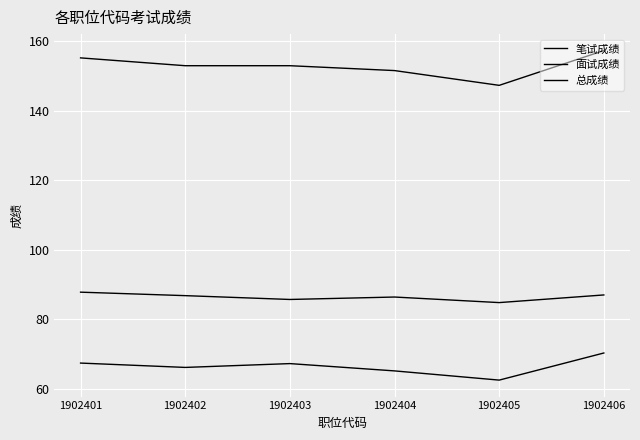

Between 1902404 and 1902401, which is larger?

1902401